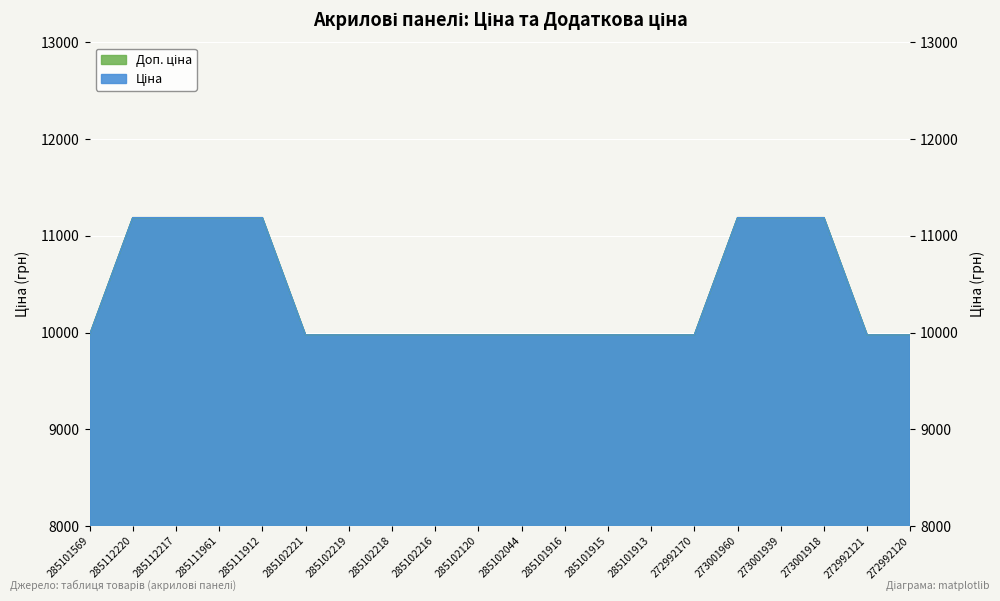

Which series changed the most between 285101569 and 273001939?

Ціна